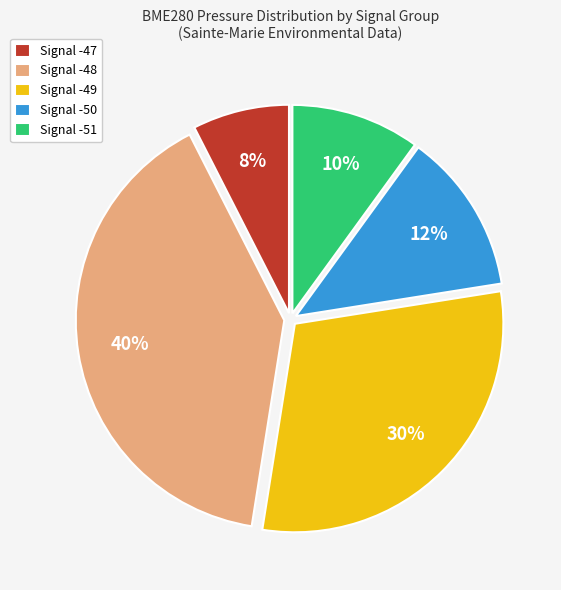

What percentage is the Signal -48 slice, to the nearest percent?

40%